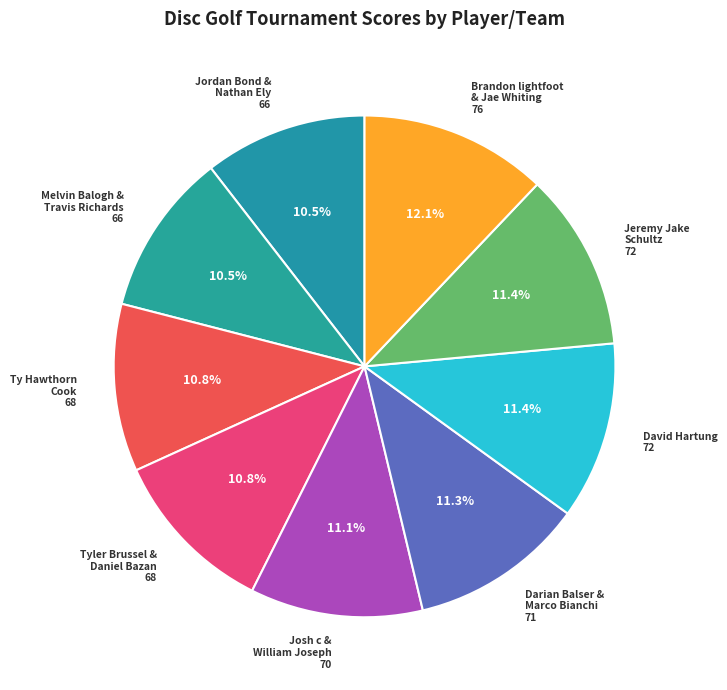

Count the number of slices in the pie.

9